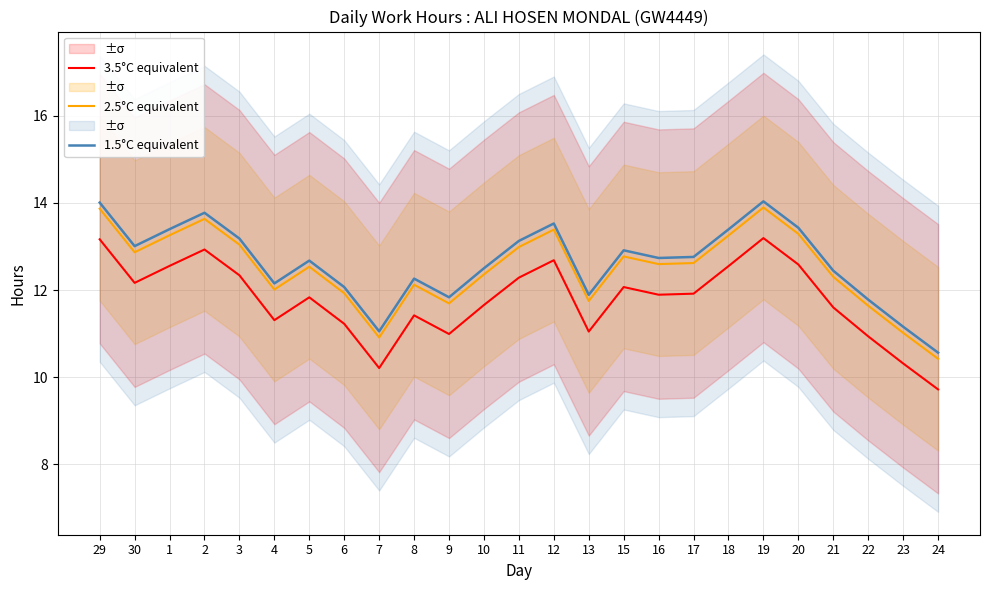

Reading left to right, extract all data points from this chart.

3.5°C equivalent: 13.2	12.2	12.6	12.9	12.3	11.3	11.8	11.2	10.2	11.4	11.0	11.7	12.3	12.7	11.0	12.1	11.9	11.9	12.5	13.2	12.6	11.6	10.9	10.3	9.7
2.5°C equivalent: 13.9	12.9	13.3	13.6	13.0	12.0	12.5	11.9	10.9	12.1	11.7	12.4	13.0	13.4	11.8	12.8	12.6	12.6	13.3	13.9	13.3	12.3	11.6	11.0	10.4
1.5°C equivalent: 14.0	13.0	13.4	13.8	13.2	12.2	12.7	12.1	11.1	12.3	11.8	12.5	13.1	13.5	11.9	12.9	12.7	12.8	13.4	14.0	13.4	12.4	11.8	11.2	10.6